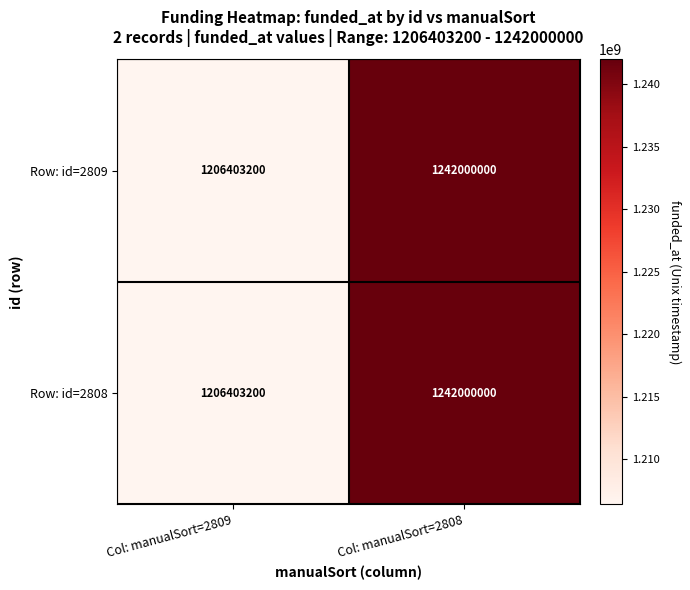

Reading left to right, extract all data points from this chart.

Row: id=2809: 1206403200	1242000000
Row: id=2808: 1206403200	1242000000